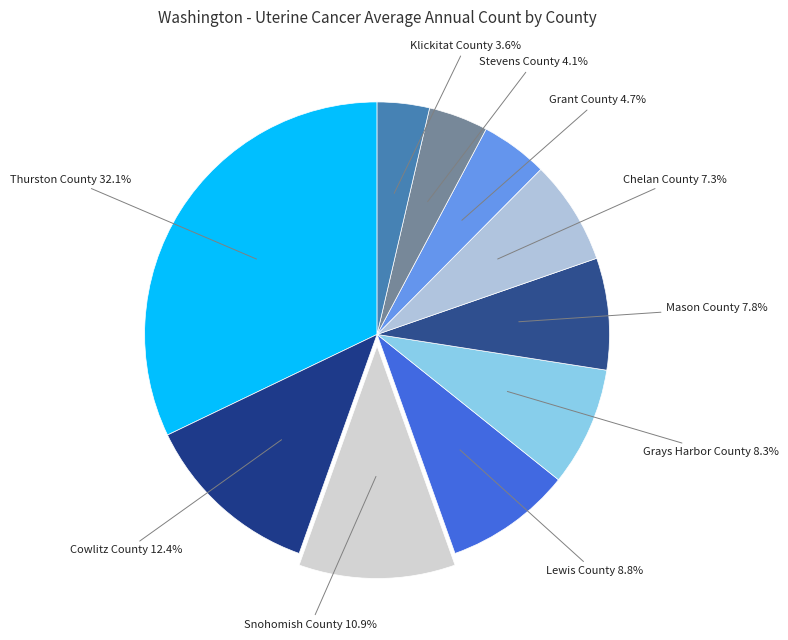

Rank the categories by value from highest to lowest.

Thurston County, Cowlitz County, Snohomish County, Lewis County, Grays Harbor County, Mason County, Chelan County, Grant County, Stevens County, Klickitat County